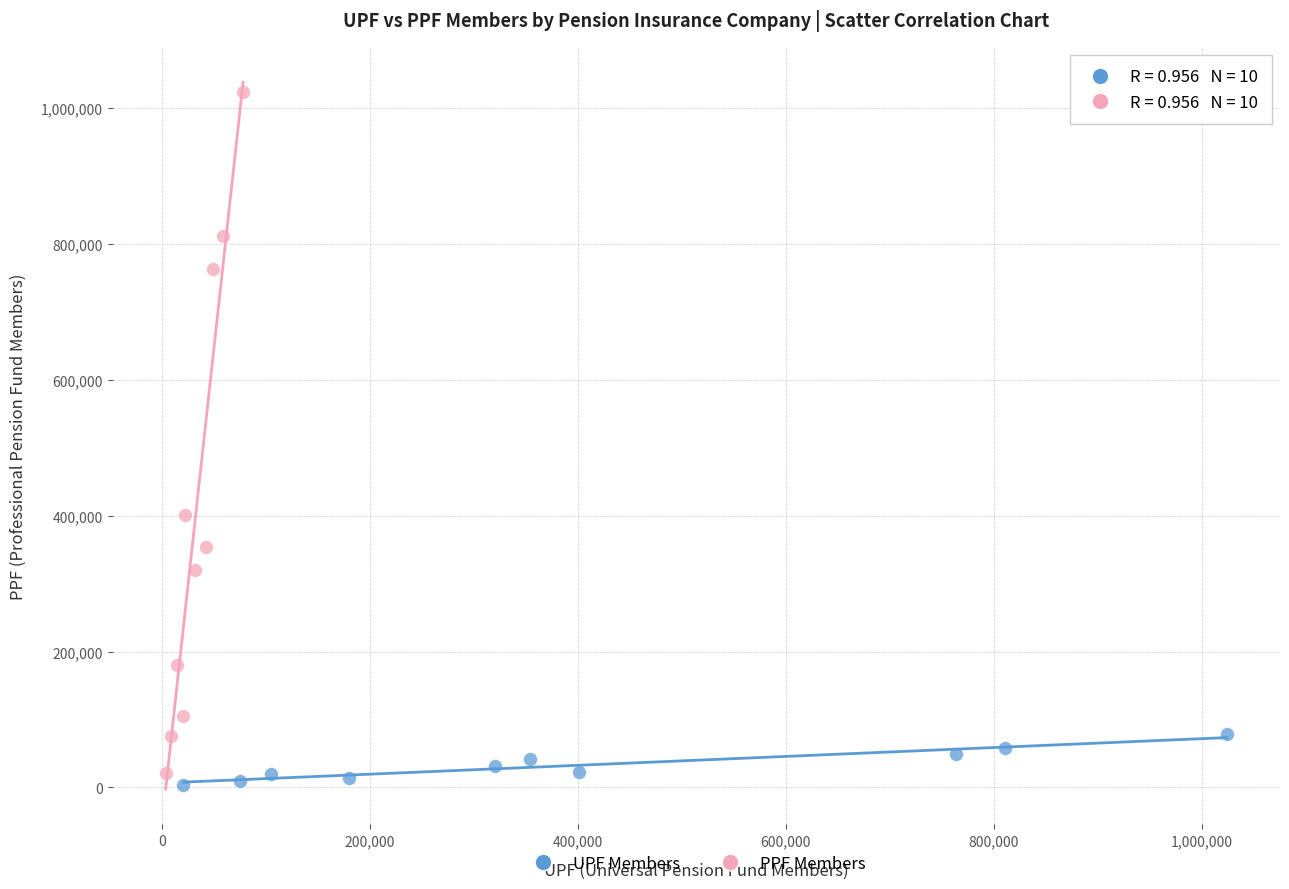

Which series contains the highest Y value?

PPF Members